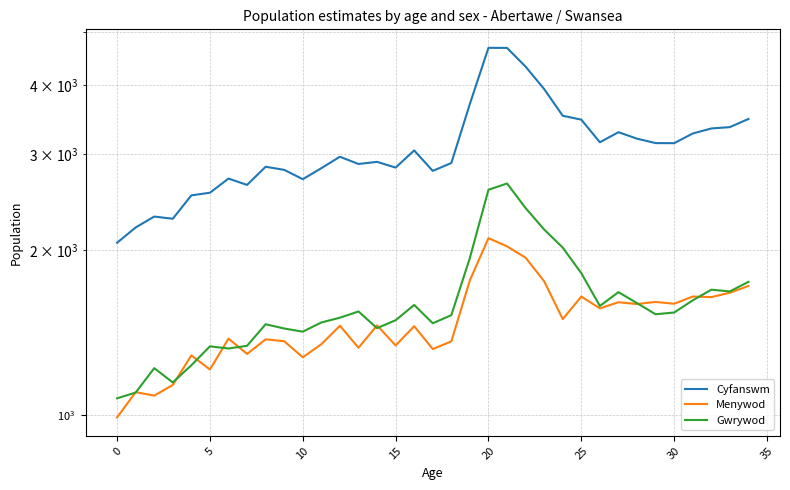

True or false: Cyfanswm and Menywod intersect in this chart.

False